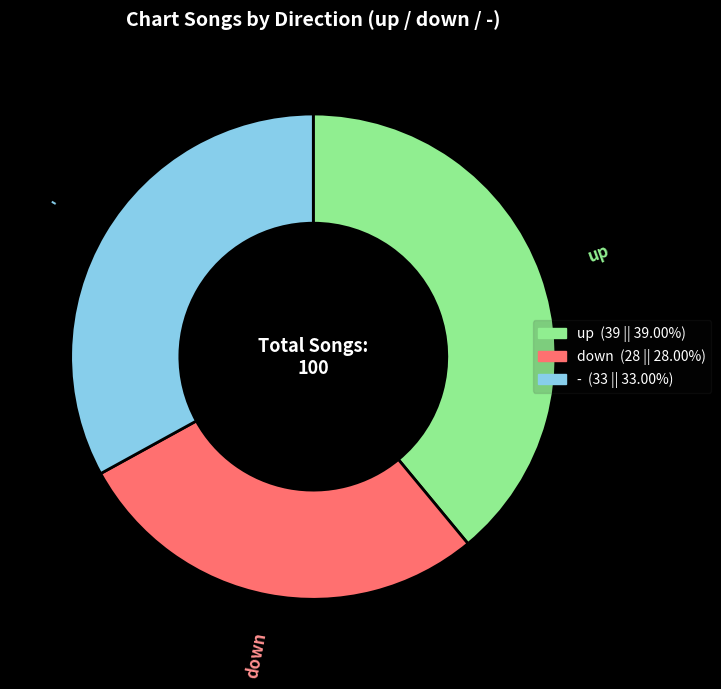

Rank the categories by value from lowest to highest.

down, -, up